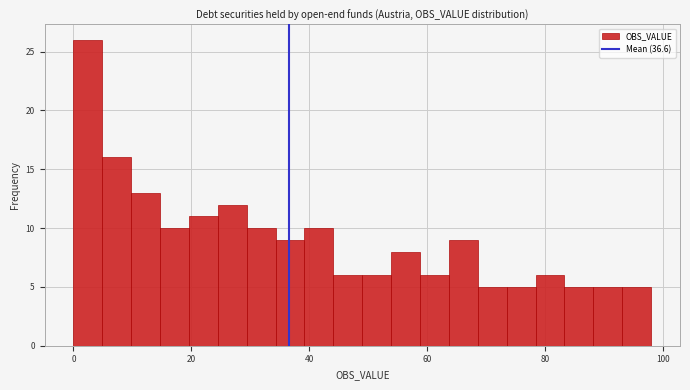

Around what value on the x-axis is the tallest bar? Give the approximate position of its centre, as read against the axis.

2